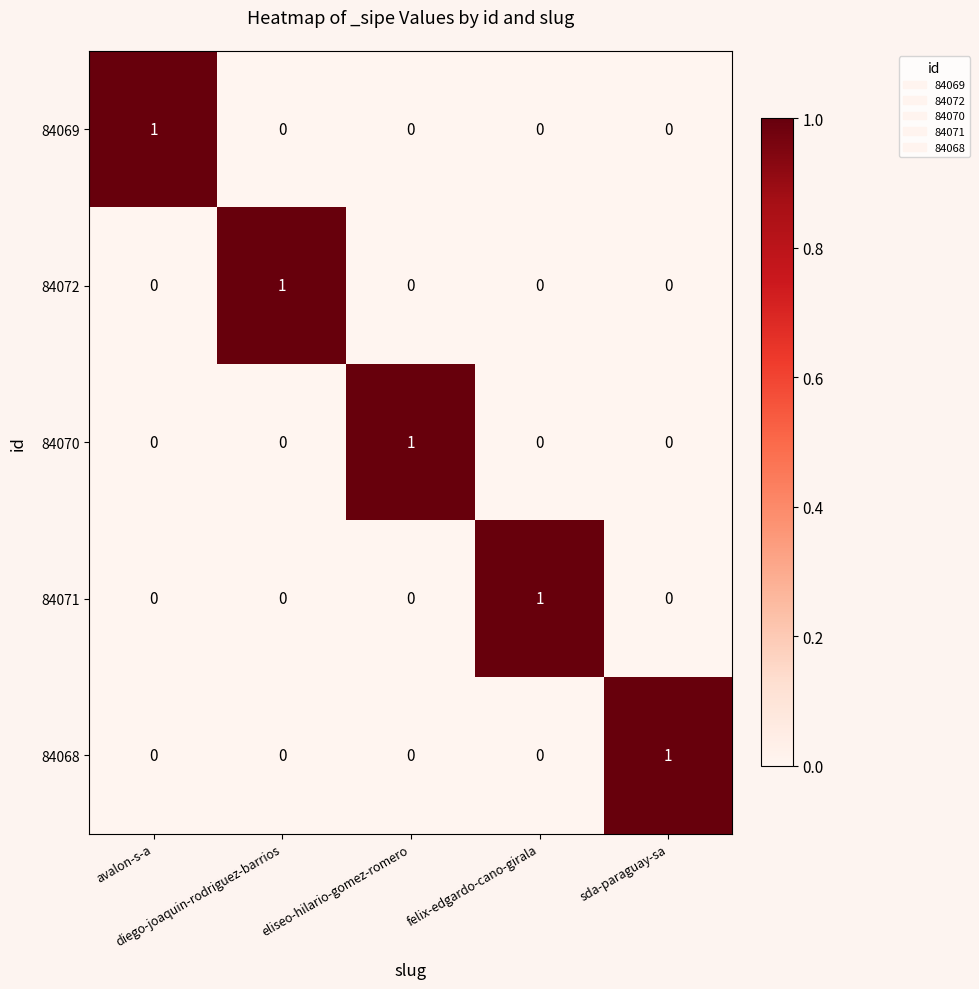

At how many categories does at least one series exceed 0?

5